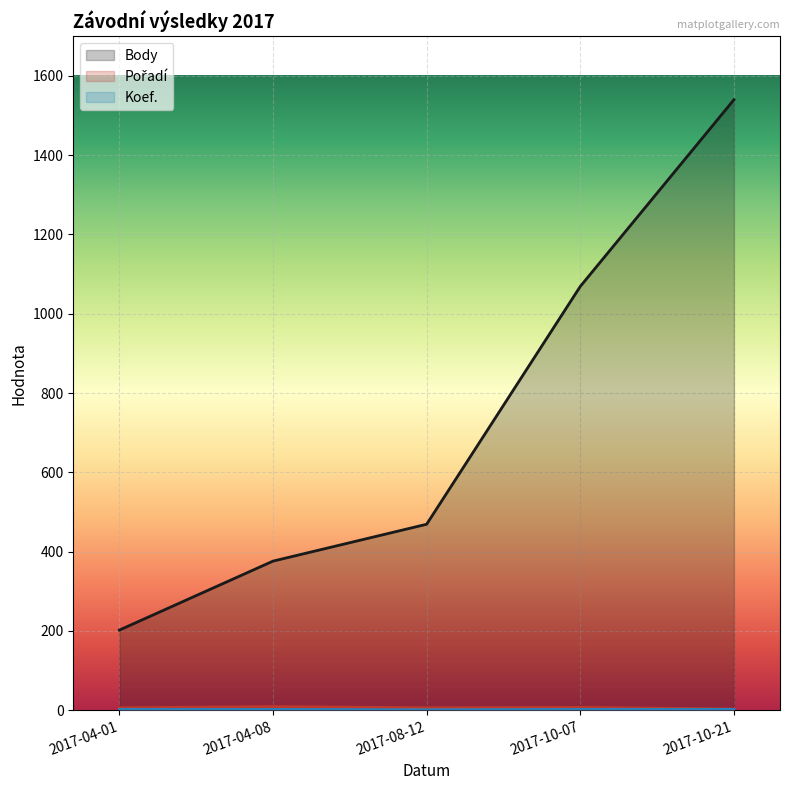

Which series has the largest total across all categories?

Body